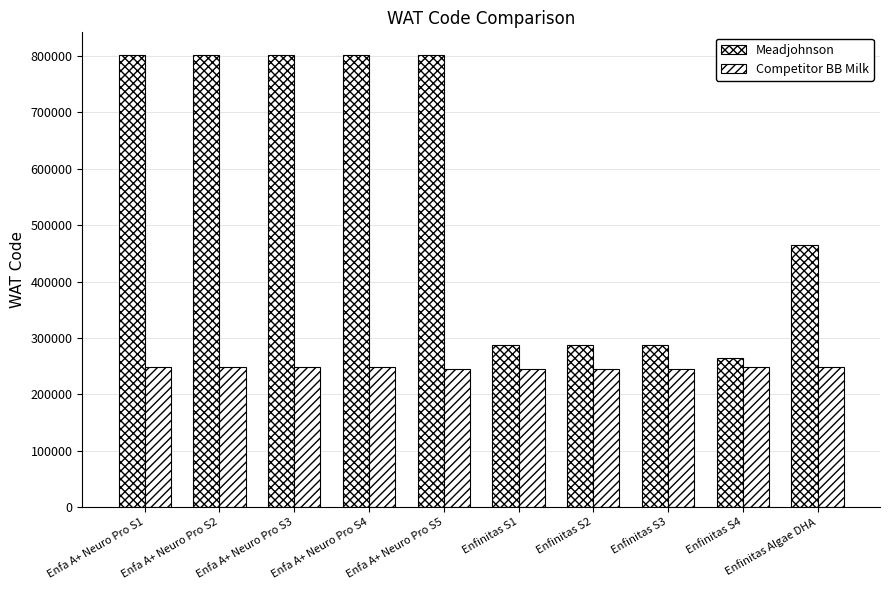

What is the approximate value of Competitor BB Milk at Enfa A+ Neuro Pro S5, to the nearest 100?

245800